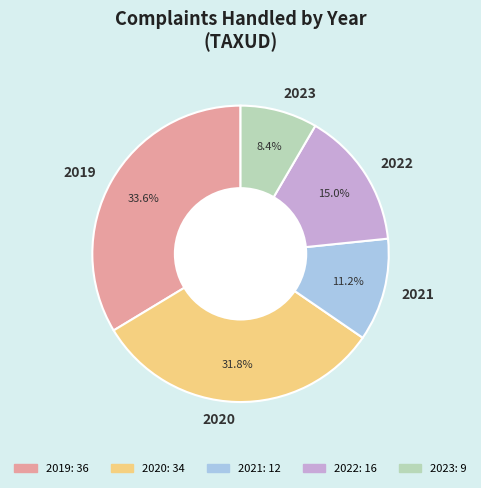

True or false: 2022 accounts for 15% of the total.

True